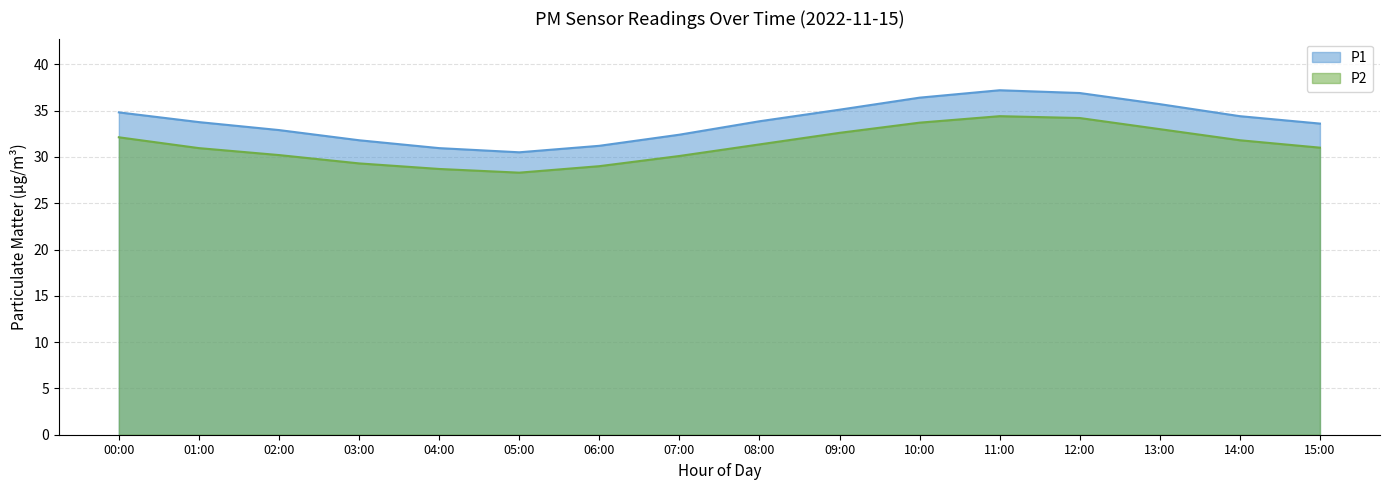

At 01:00, list the series in order from largest to smallest.

P1, P2